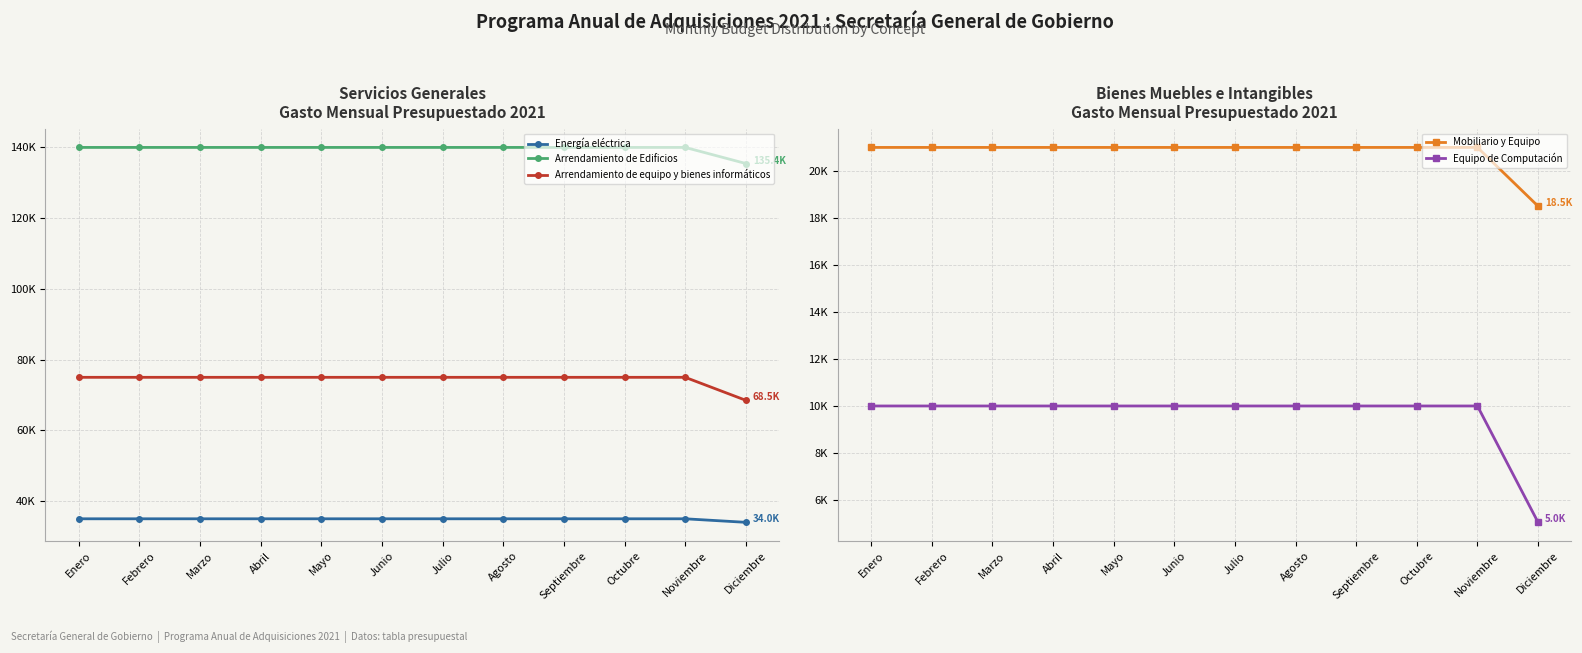

At which category does the chart reach its peak across all series?

Enero